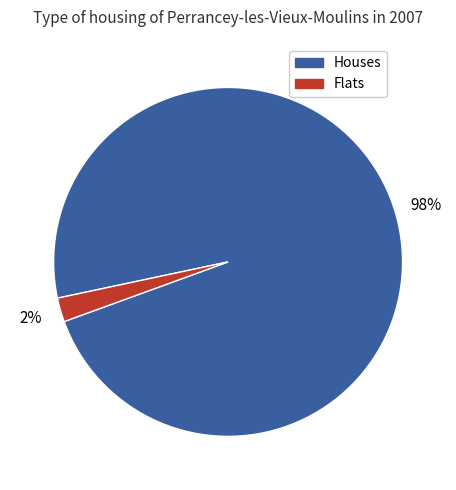

Which has a higher value, Flats or Houses?

Houses